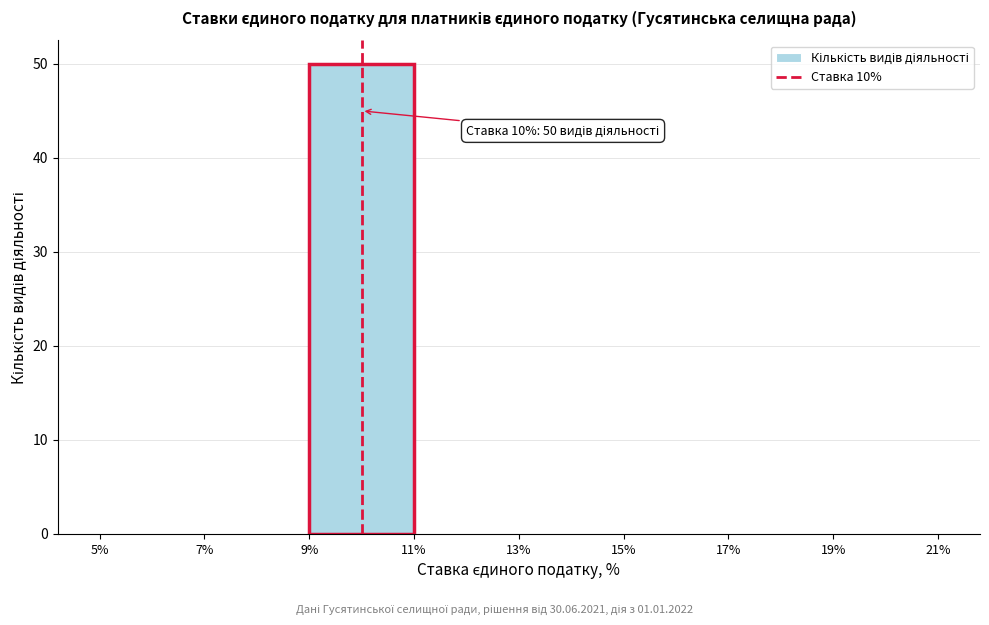

Which range on the x-axis has the tallest bar?

9% to 11%